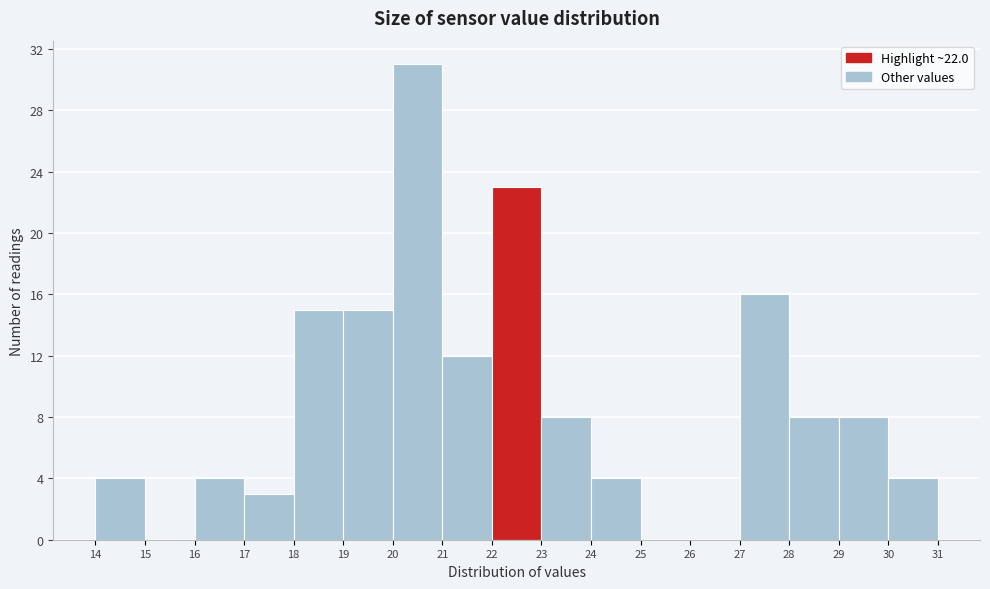

Over which range of the x-axis is the bar tallest?

20 to 21